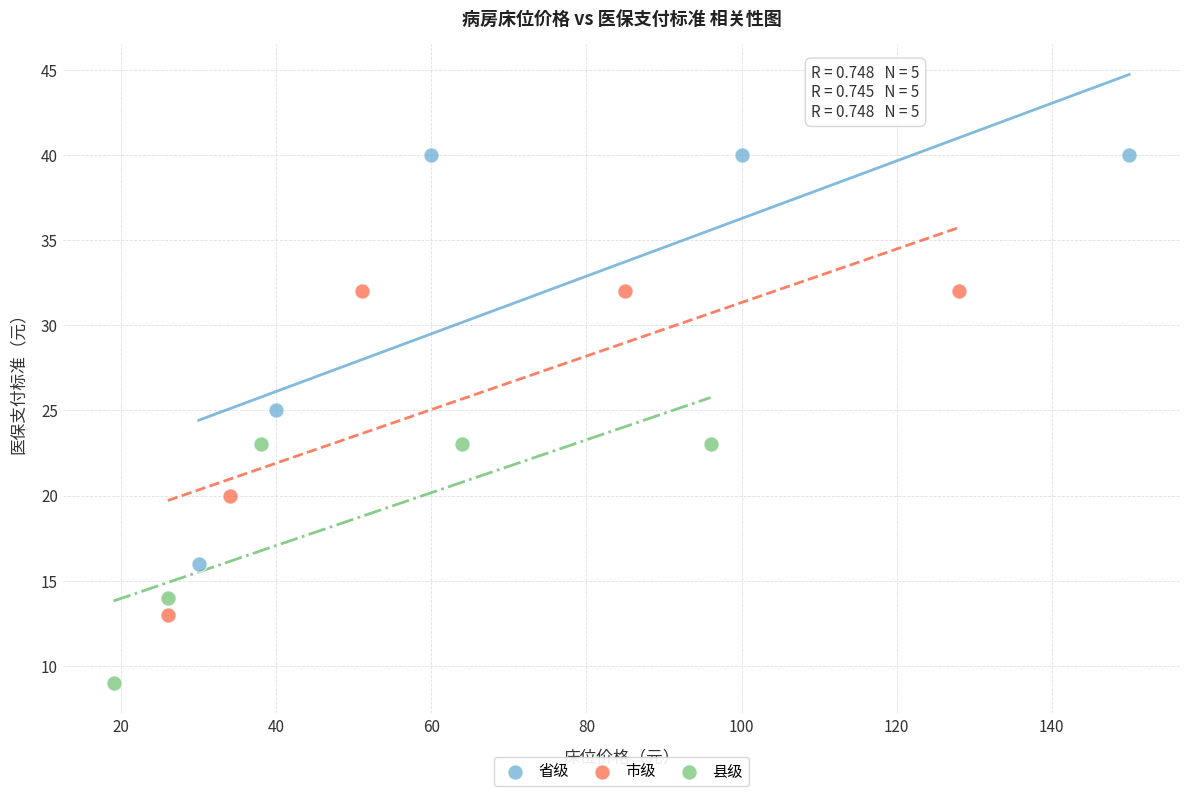

Which series has the largest Y range (max minus min)?

省级